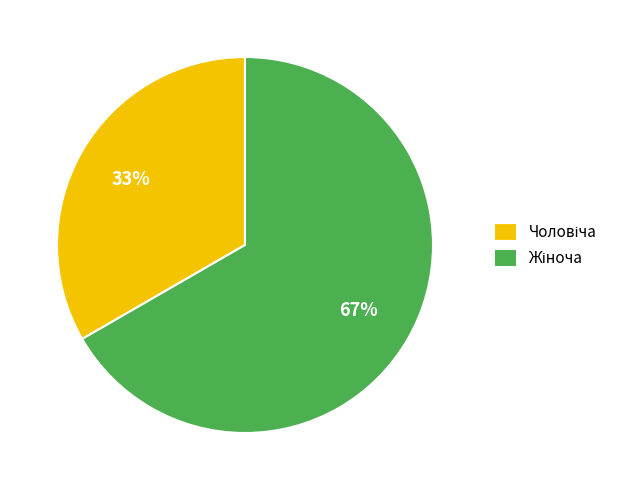

Is there a majority slice in this chart?

Yes